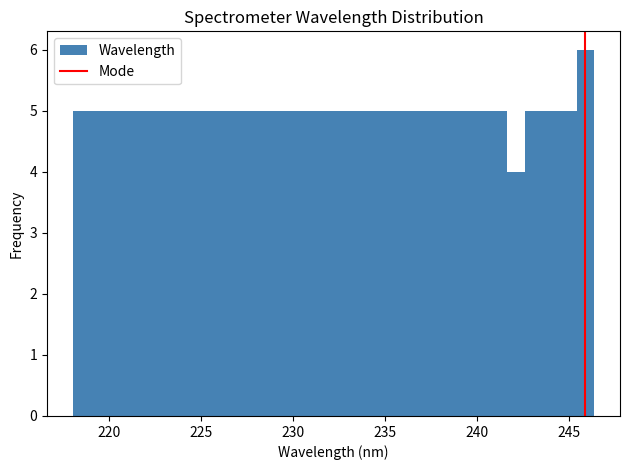

Read against the x-axis, roughly where is the centre of the tallest bar?

246.0